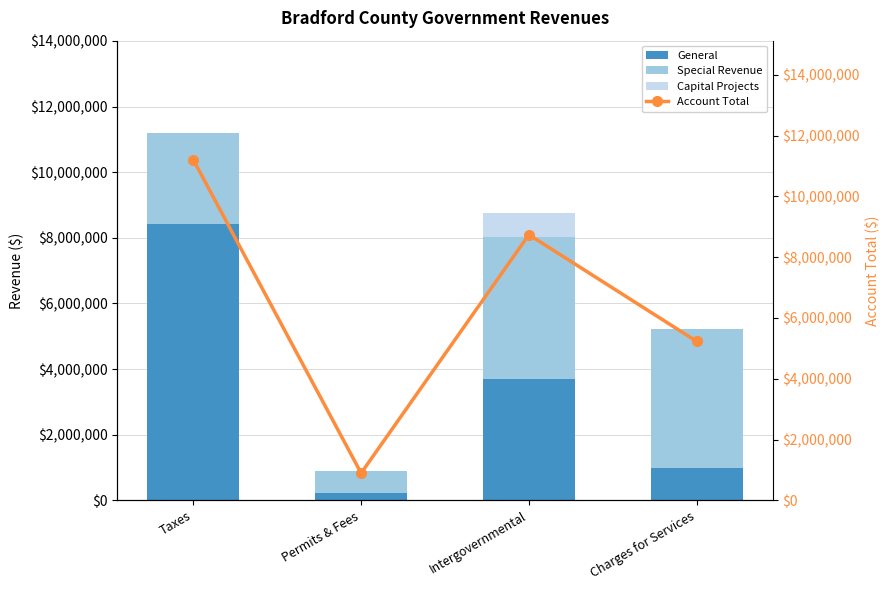

At which category is the sum across all series the highest?

Taxes